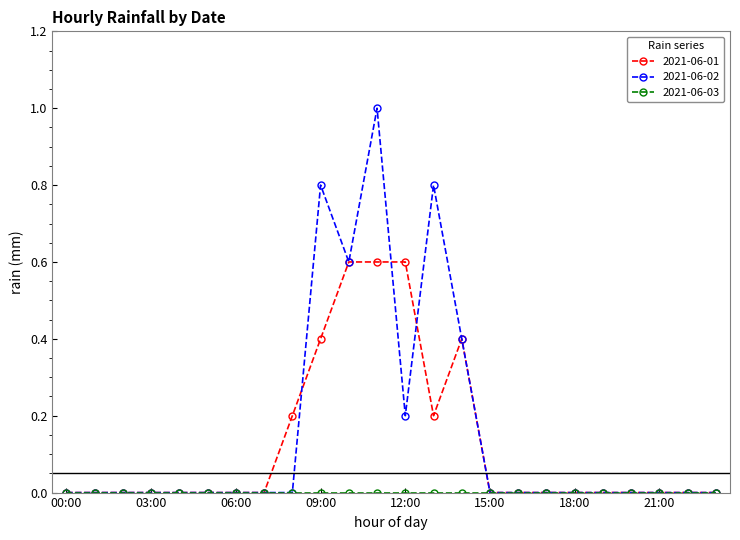

Which series has the largest range (max minus min)?

2021-06-02